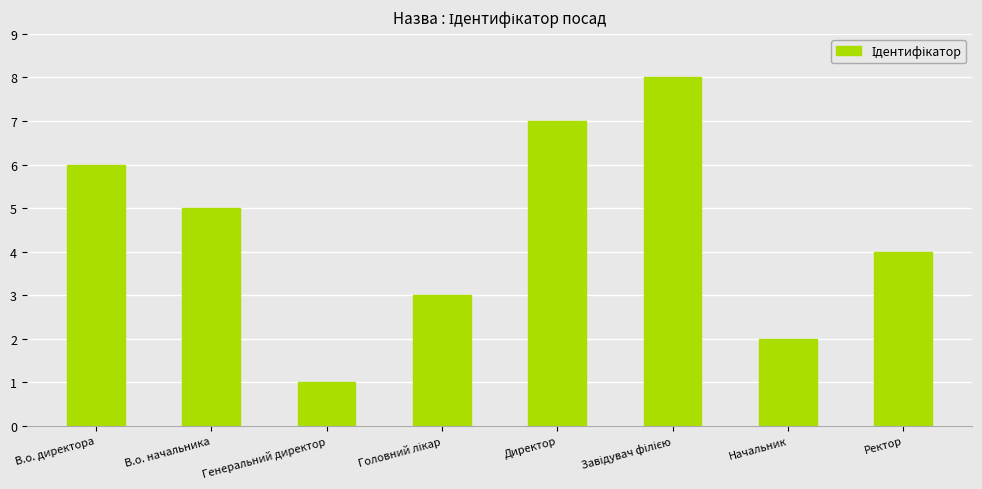

Is it true that the value at В.о. начальника is 5?

True